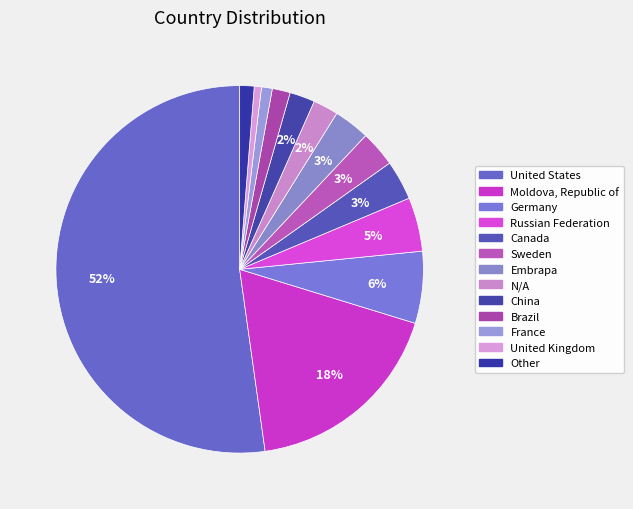

Does any single category account for the majority?

Yes